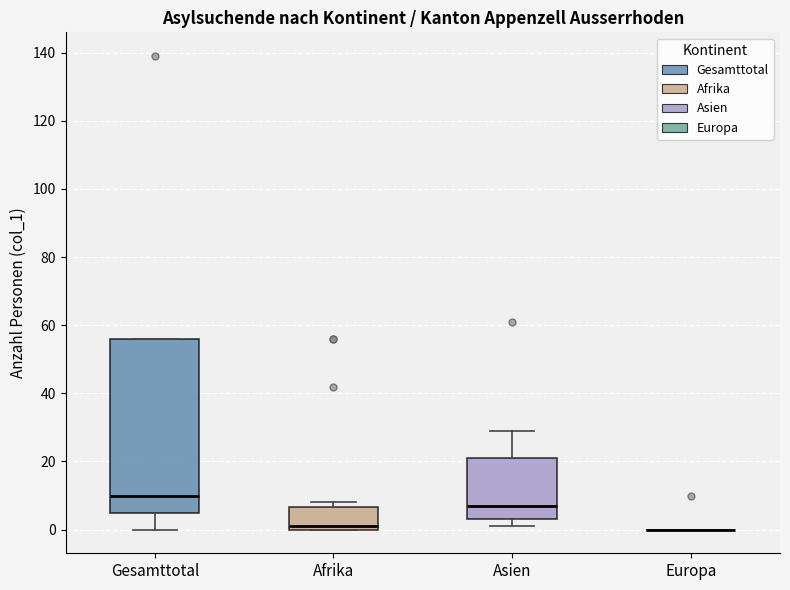

Reading left to right, transcribe this box plot: for each box, give where its median line is, the range the box spans, and where its two whiskers end, as read against the y-axis. The values are not printed on the chart, so give them approximately, as read against the axis.

Gesamttotal: median 10, box 6 to 56, whiskers 0 to 56
Afrika: median 2, box 0 to 6, whiskers 0 to 8
Asien: median 8, box 4 to 22, whiskers 2 to 30
Europa: box collapsed to a line at 0, whiskers 0 to 0